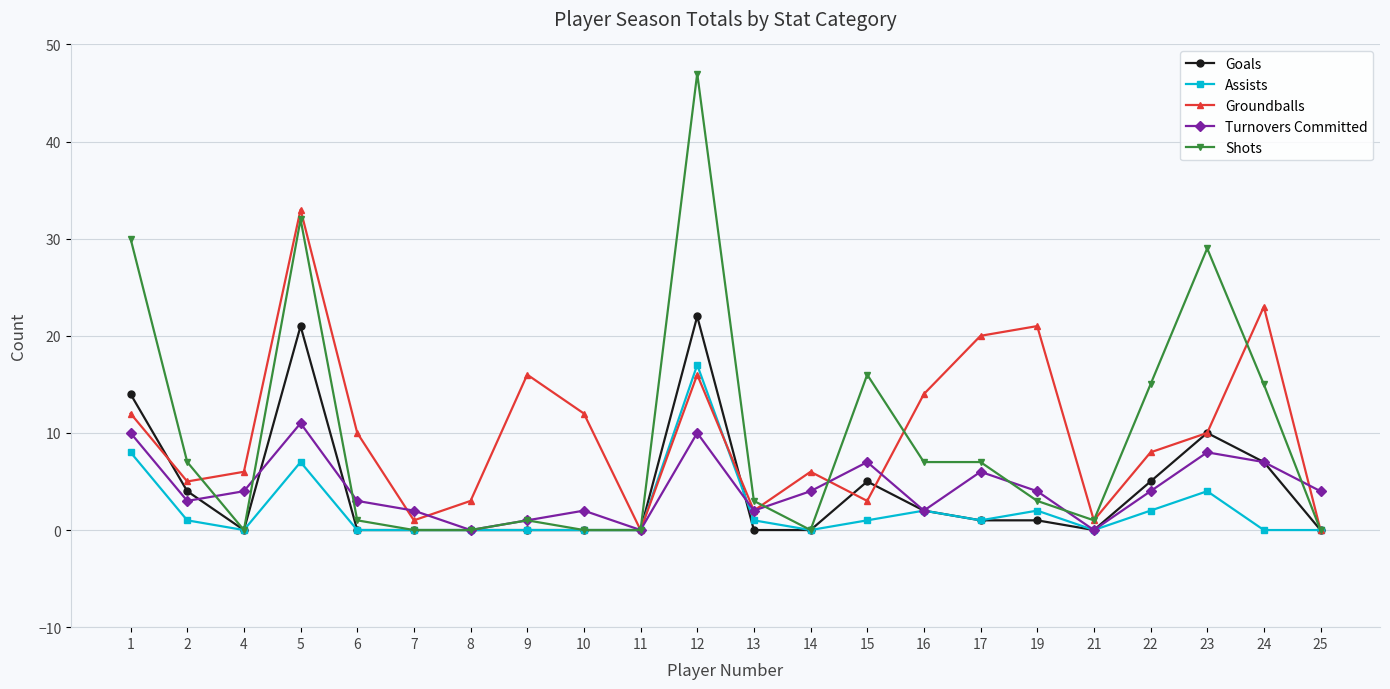

Is this an area chart (filled region under the line)?

No